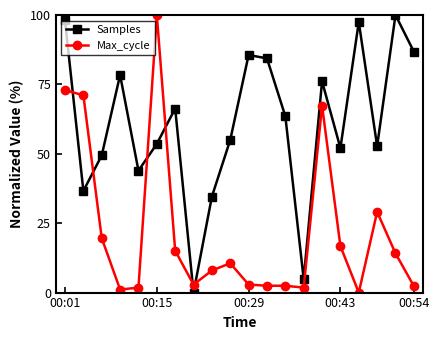

What is the average value of the Samples series?

61.0